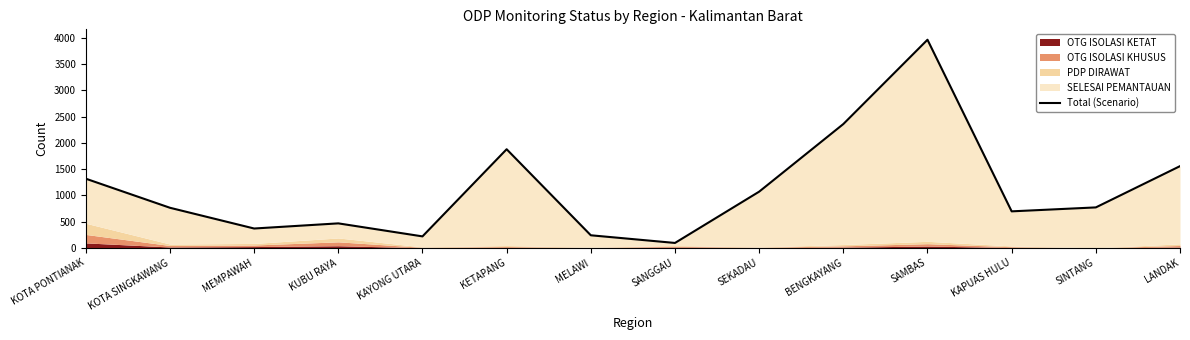

What is the label of the 6th point from the right?

SEKADAU